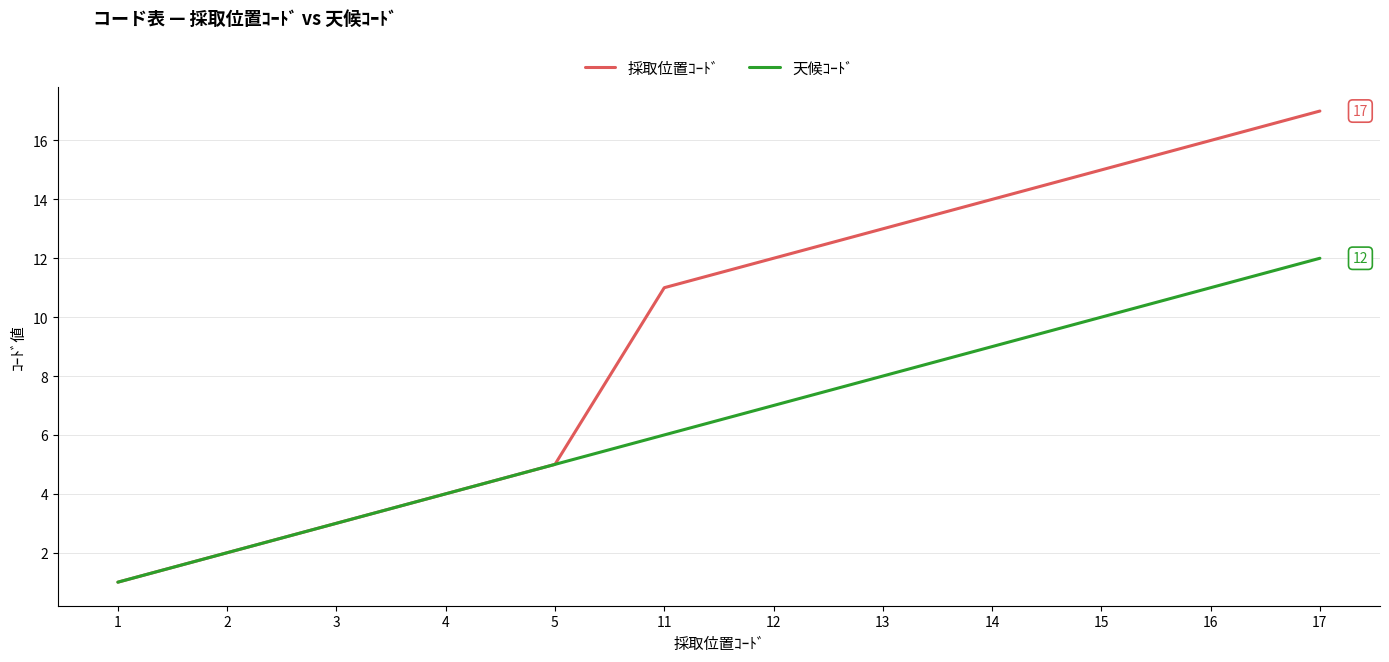

At which category does the chart reach its minimum across all series?

1